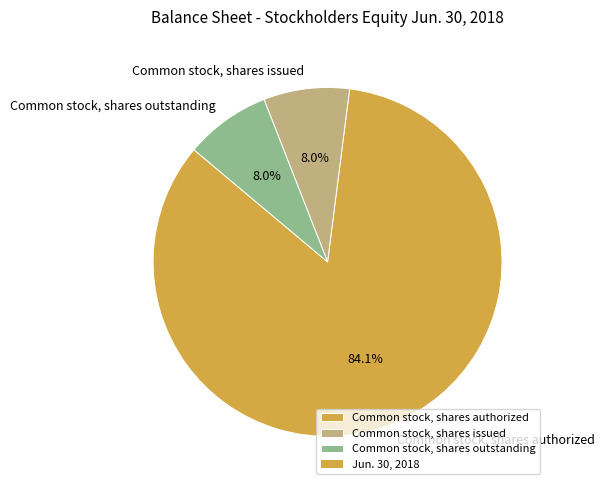

Which has a higher value, Common stock, shares authorized or Common stock, shares outstanding?

Common stock, shares authorized